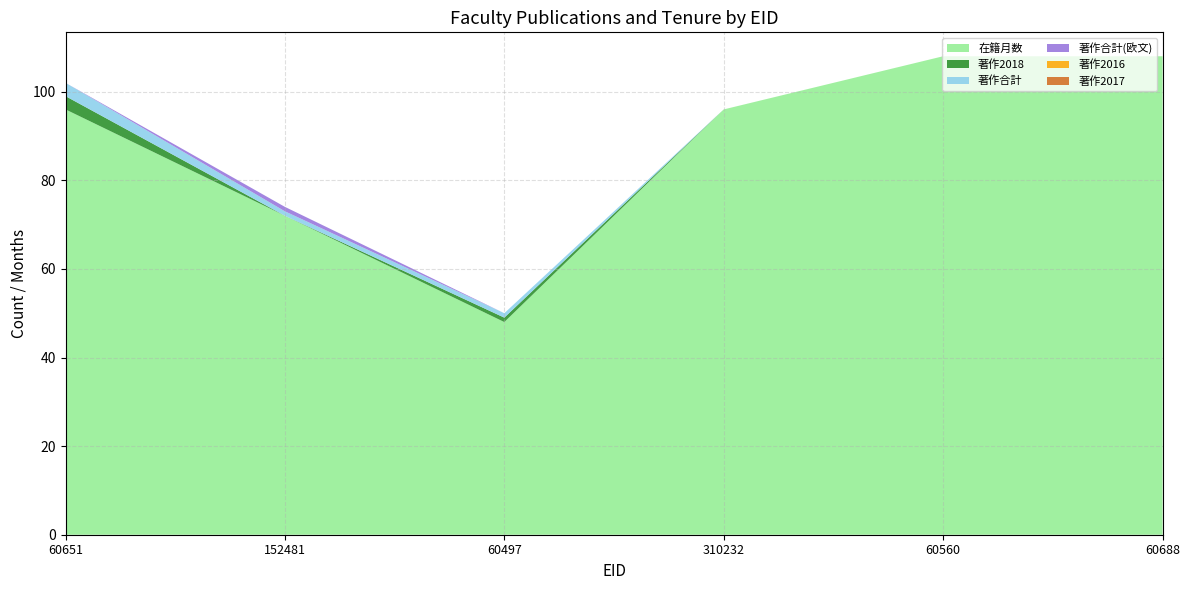

Reading right to left, list all the values displayed in this chart.

在籍月数: 60688=108	60560=108	310232=96	60497=48	152481=72	60651=96
著作2018: 60688=0	60560=0	310232=0	60497=1	152481=0	60651=3
著作合計: 60688=0	60560=0	310232=0	60497=1	152481=1	60651=3
著作合計(欧文): 60688=0	60560=0	310232=0	60497=0	152481=1	60651=0
著作2016: 60688=0	60560=0	310232=0	60497=0	152481=0	60651=0
著作2017: 60688=0	60560=0	310232=0	60497=0	152481=0	60651=0